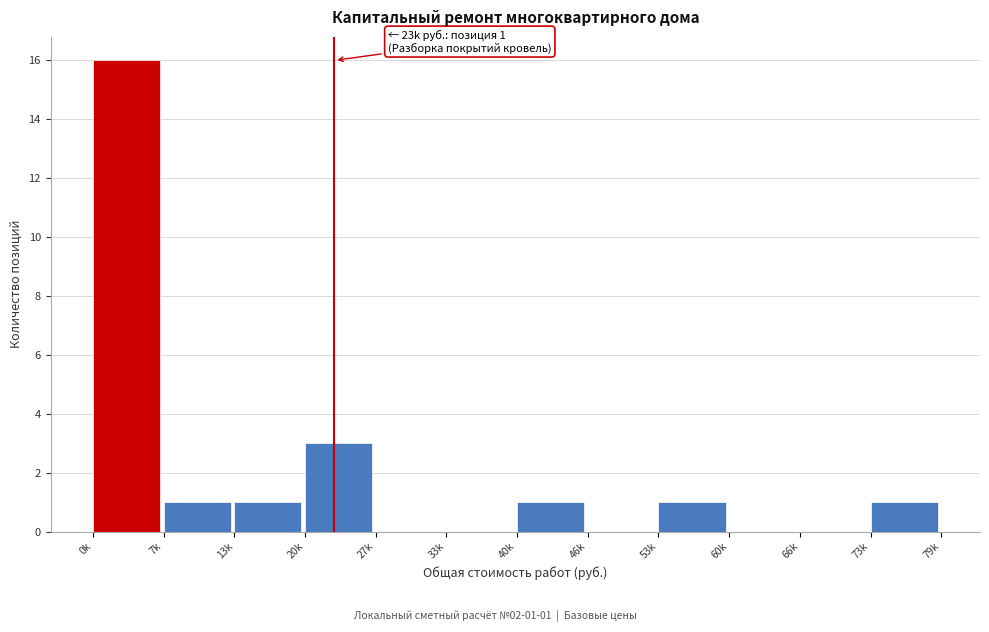

Reading left to right, what are all the values shown in this chart?

0k=16	7k=1	13k=1	20k=3	27k=0	33k=0	40k=1	46k=0	53k=1	60k=0	66k=0	73k=1